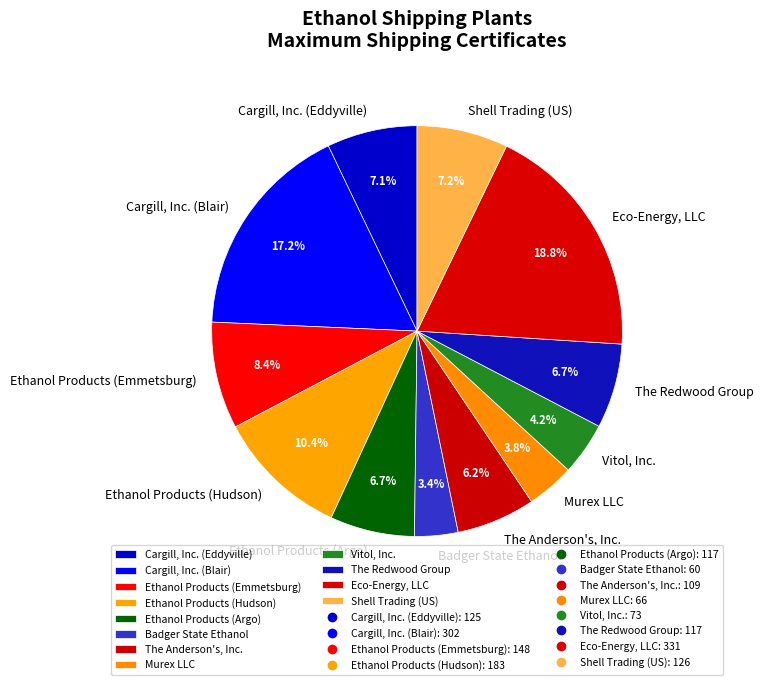

Approximately how many times larger is the value at Badger State Ethanol compared to Eco-Energy, LLC?

0.2